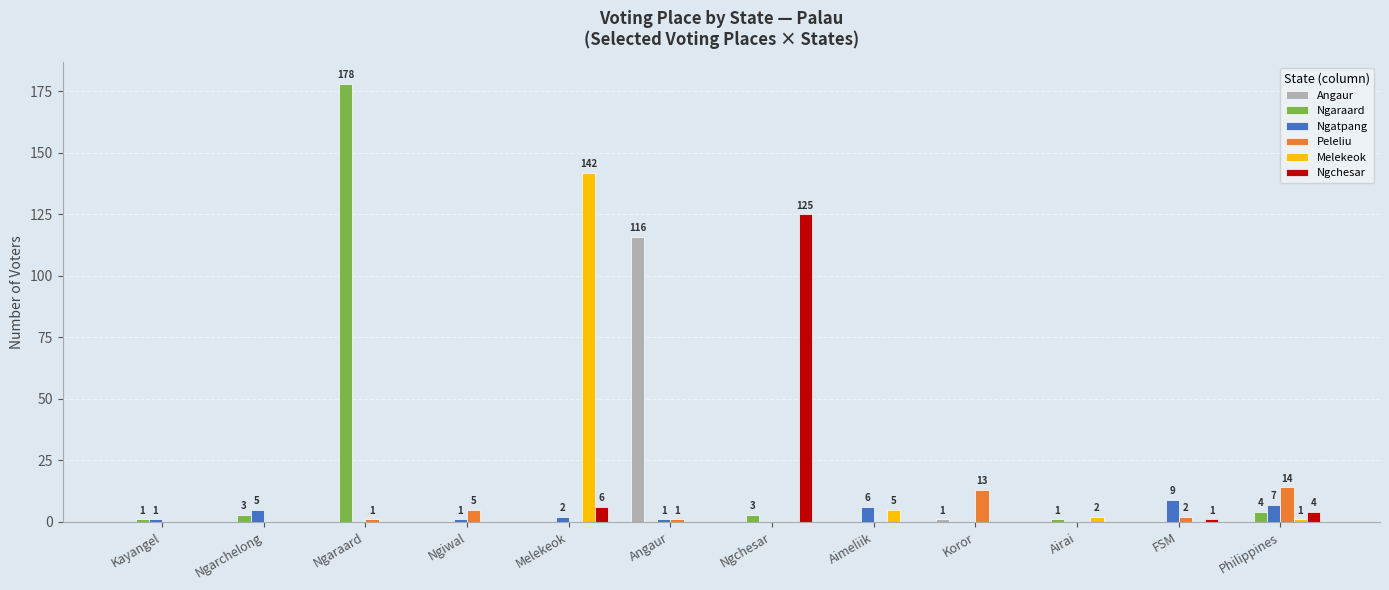

What are all the series names shown in the legend?

Angaur, Ngaraard, Ngatpang, Peleliu, Melekeok, Ngchesar